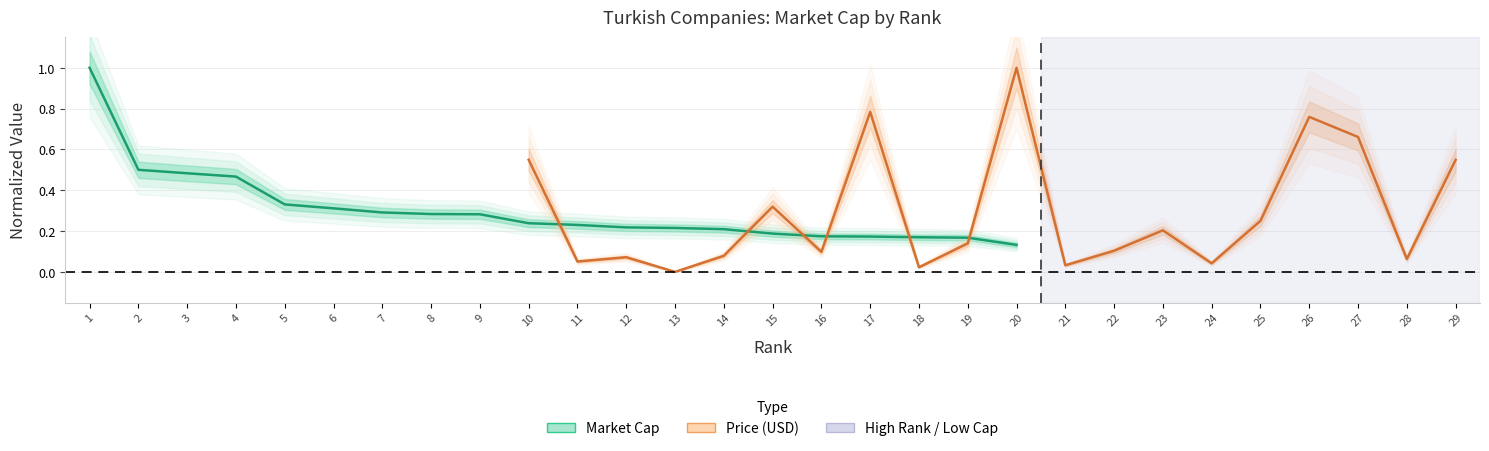

What is the average value of the Price USD (normalized) series?

0.3